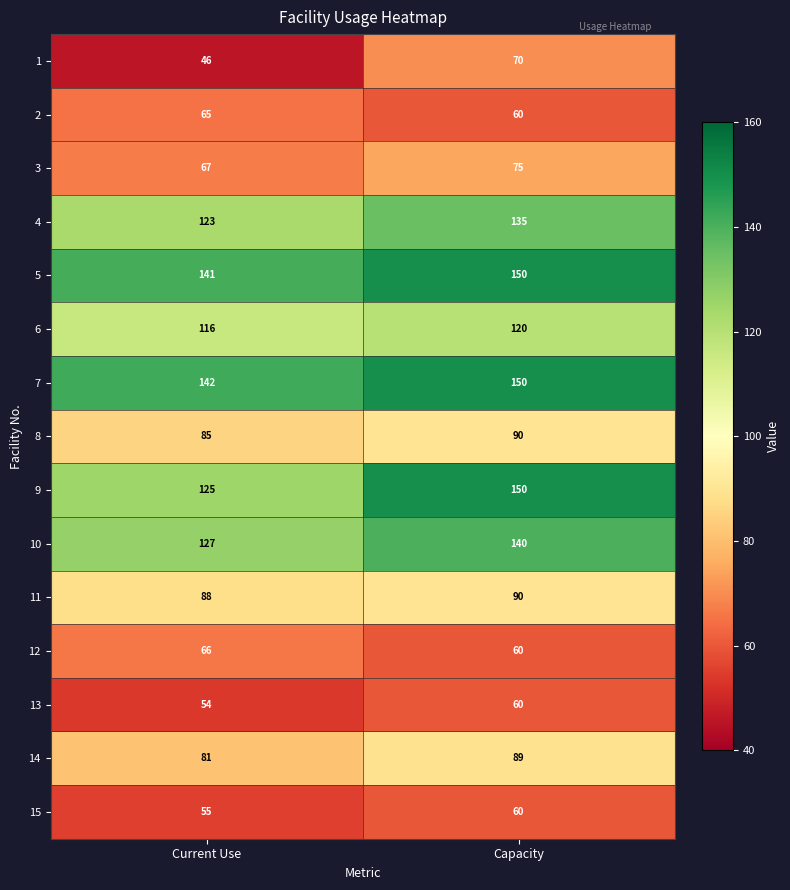

List the labels in order of 1 value, largest first.

Capacity, Current Use